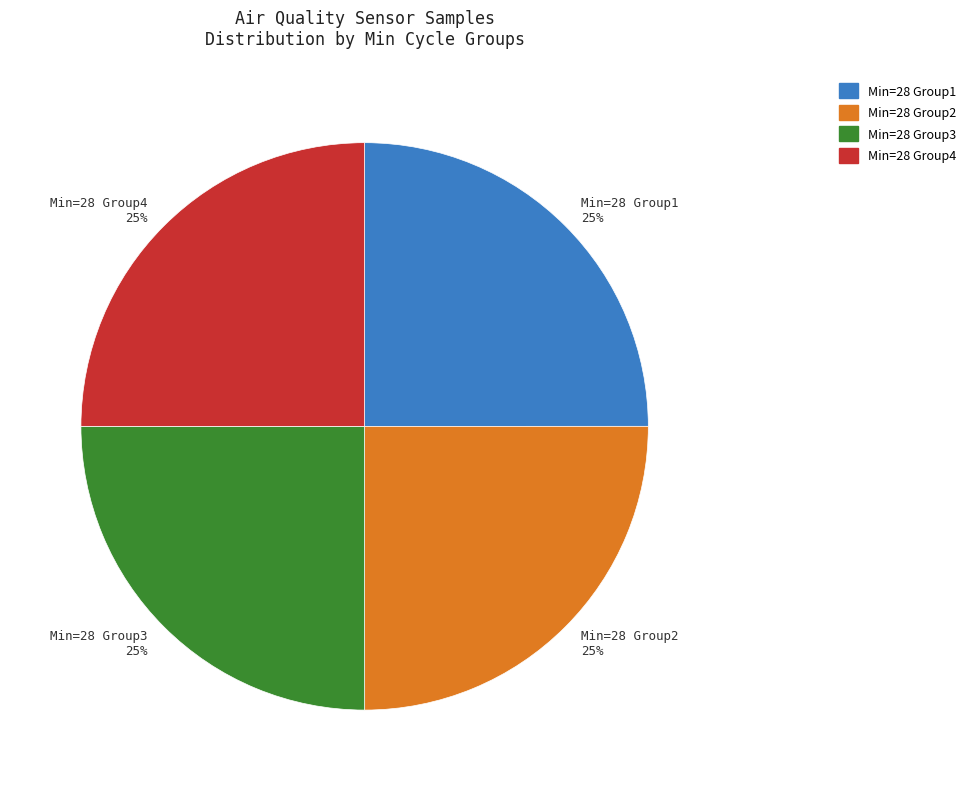

What is the ratio of the value at Min=28 Group2 25% to the value at Min=28 Group1 25%?

1.0